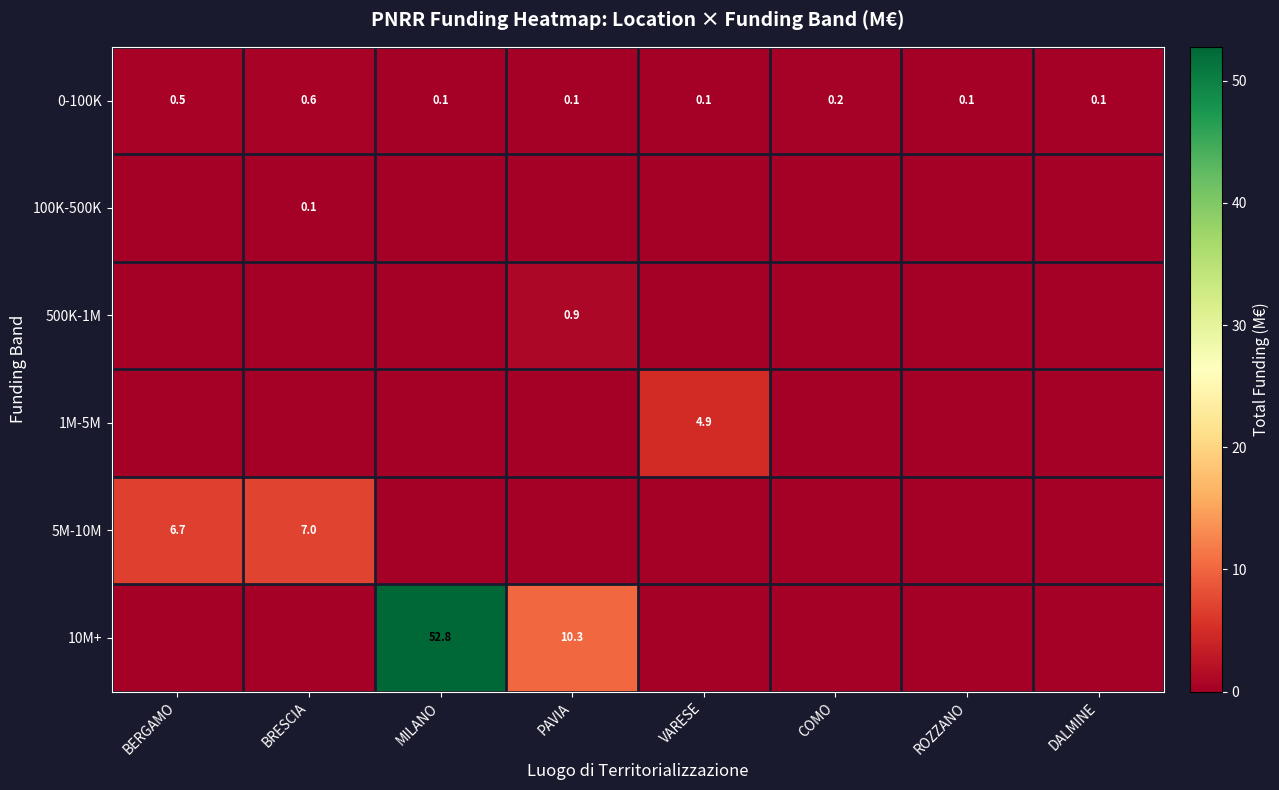

What is the sum of the 0-100K values at COMO and VARESE?

0.3